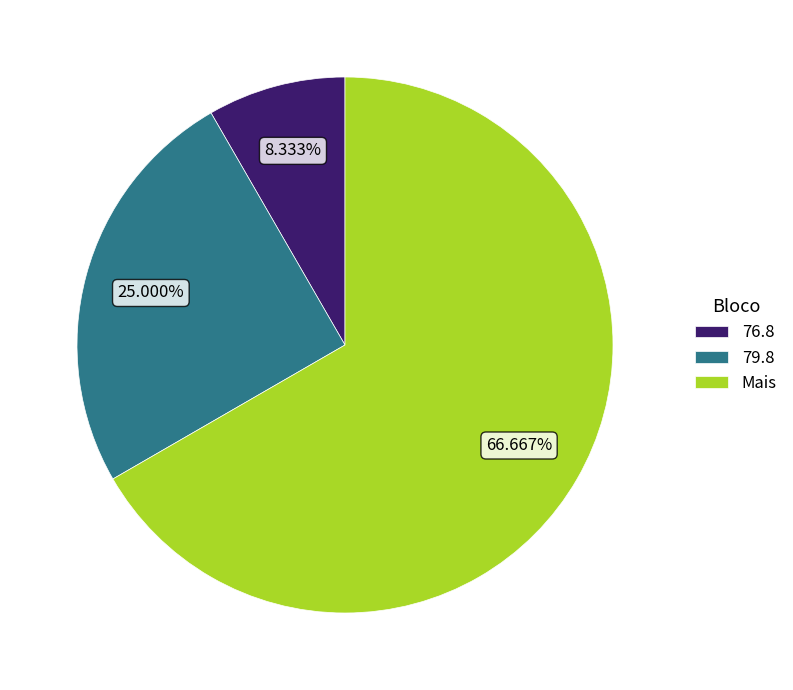

Which has a higher value, 79.8 or 76.8?

79.8